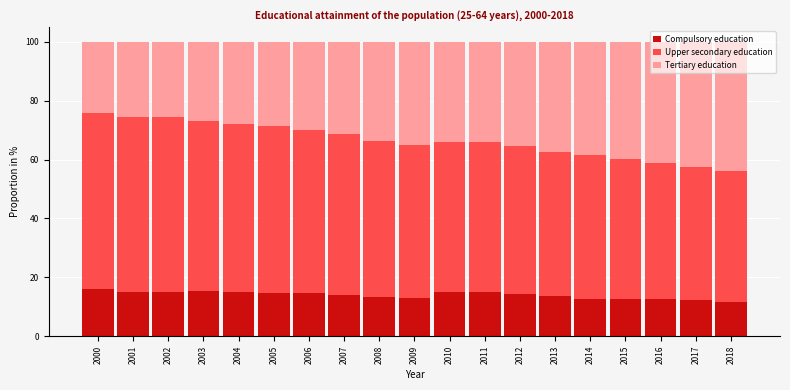

What is the average value of the Compulsory education series?

14.0